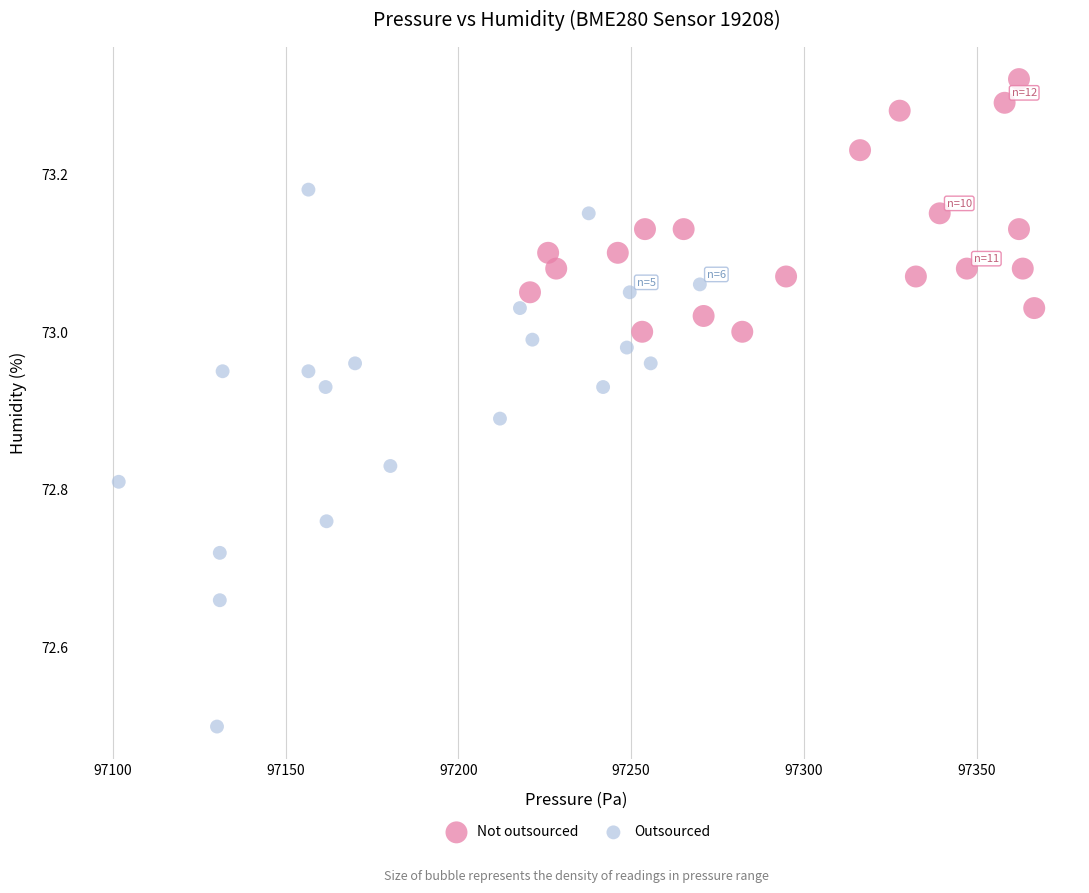

Which series reaches the maximum Y coordinate?

Not outsourced